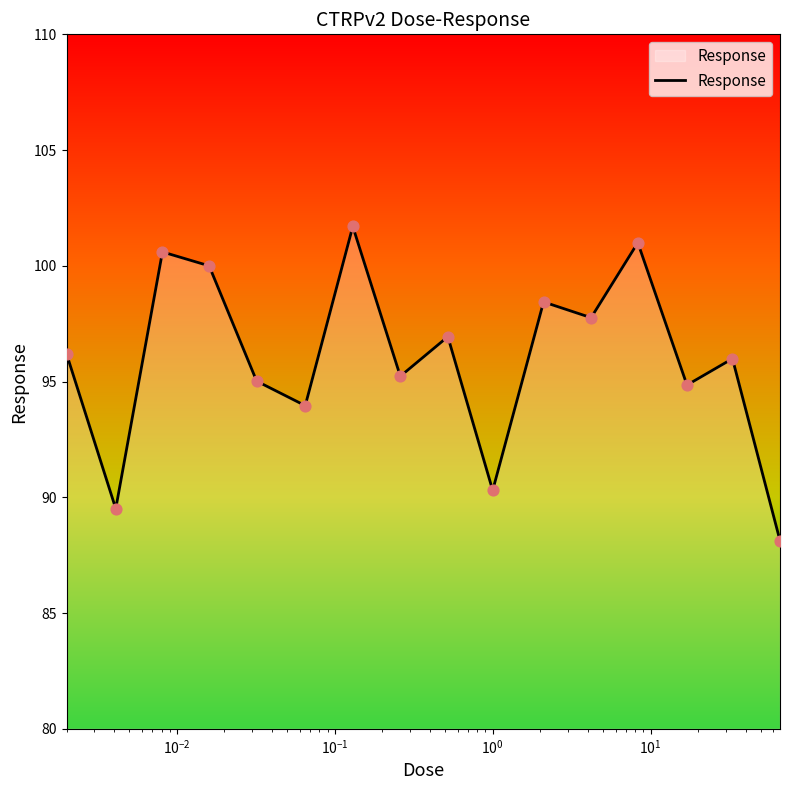

What is the smallest value displayed?

88.1